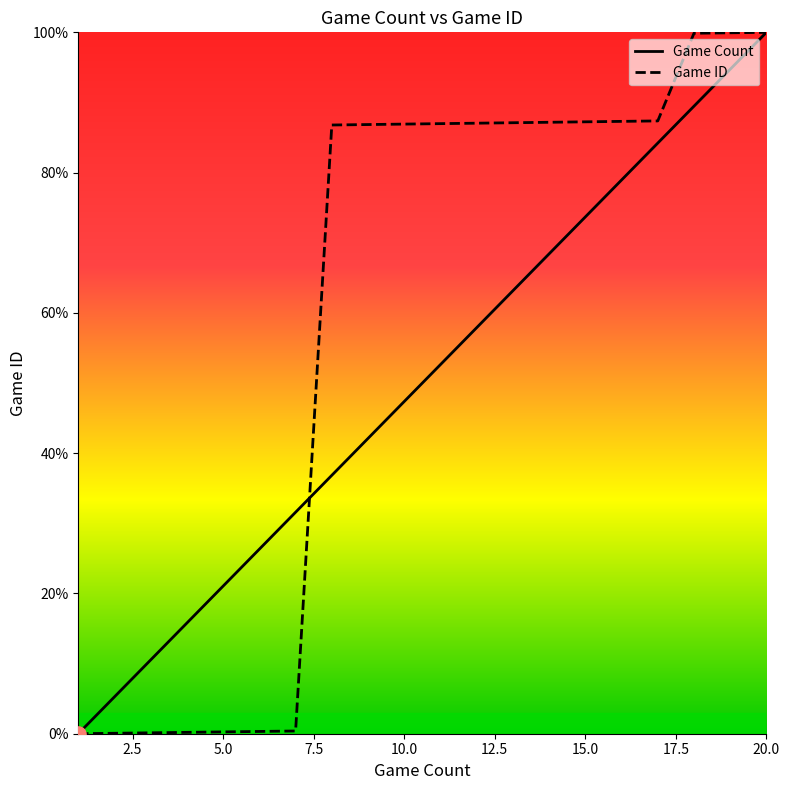

Which series has the largest total across all categories?

Game ID